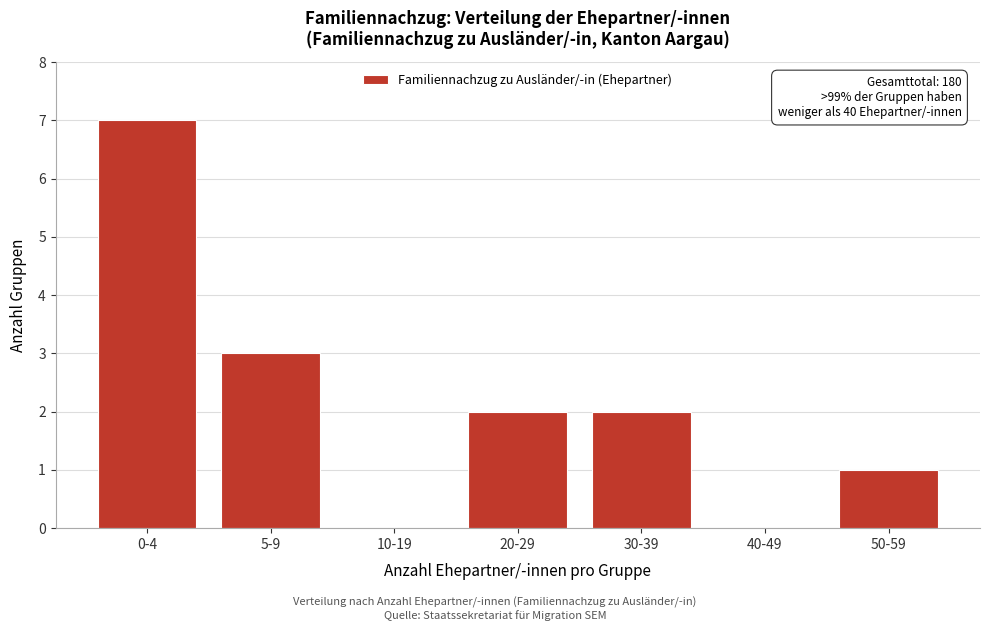

Reading left to right, transcribe all the data shown in this chart.

0-4=7	5-9=3	10-19=0	20-29=2	30-39=2	40-49=0	50-59=1